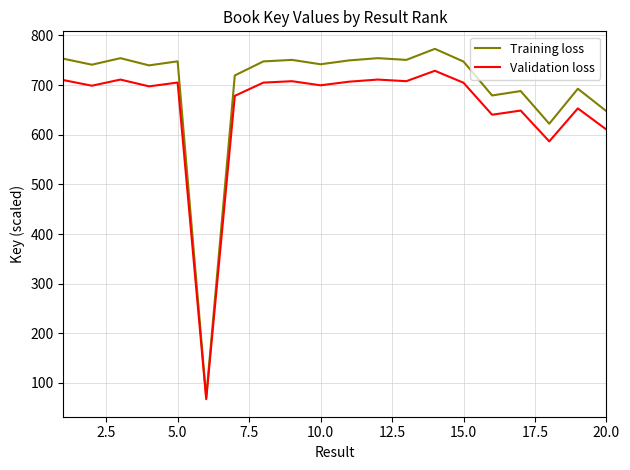

Rank the series by their maximum value, from lowest to highest.

Validation loss, Training loss